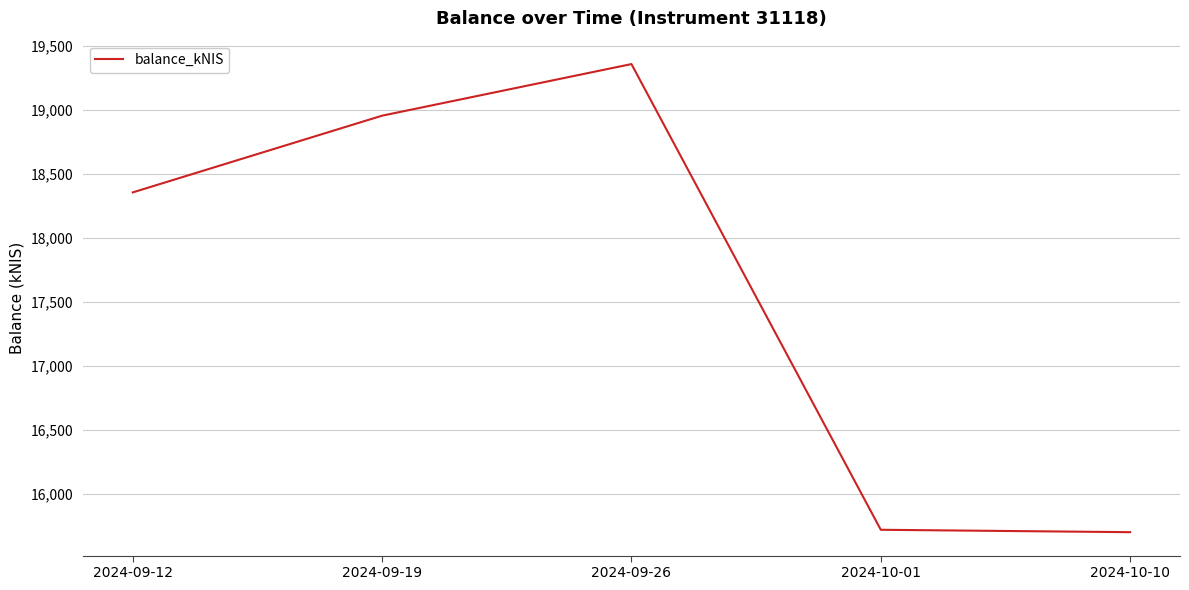

What is the sum of the values at 2024-10-01 and 2024-10-10?

31415.7